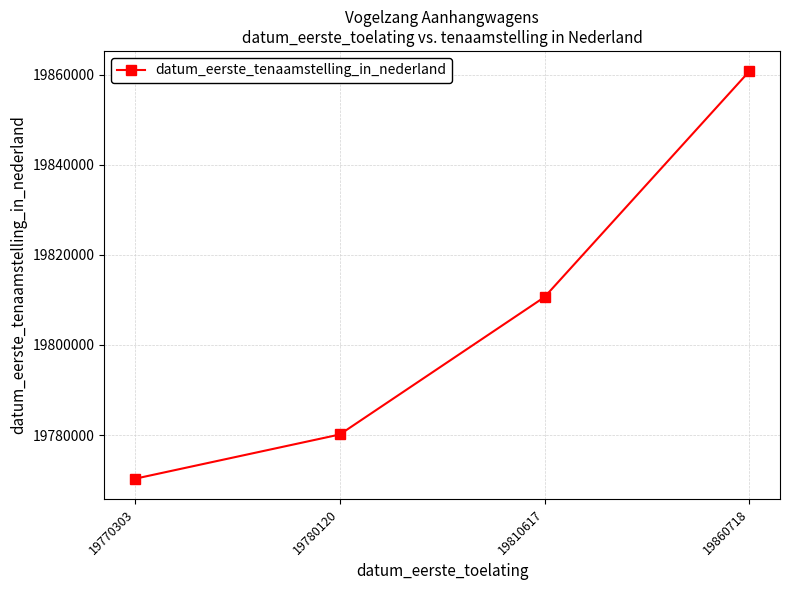

Reading right to left, transcribe all the data shown in this chart.

19860718=19860718	19810617=19810617	19780120=19780120	19770303=19770303